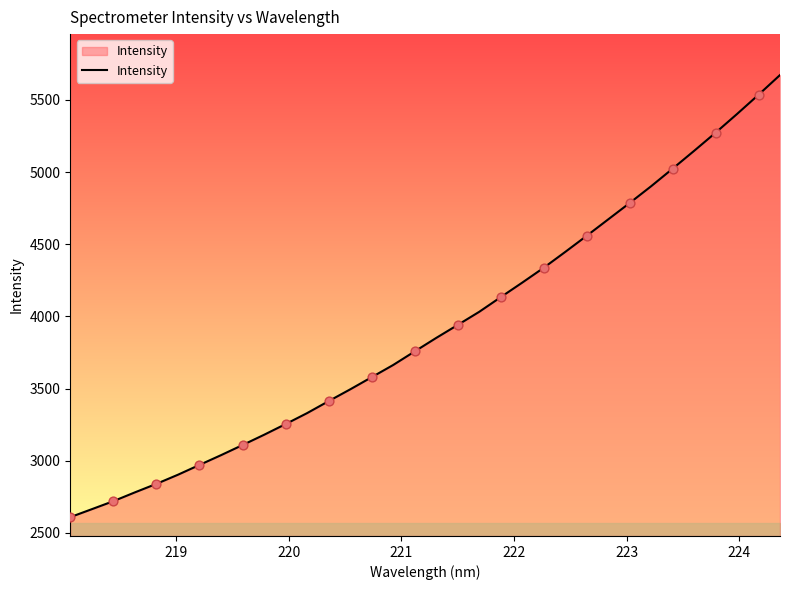

What is the difference between the maximum and minimum values?

3062.7